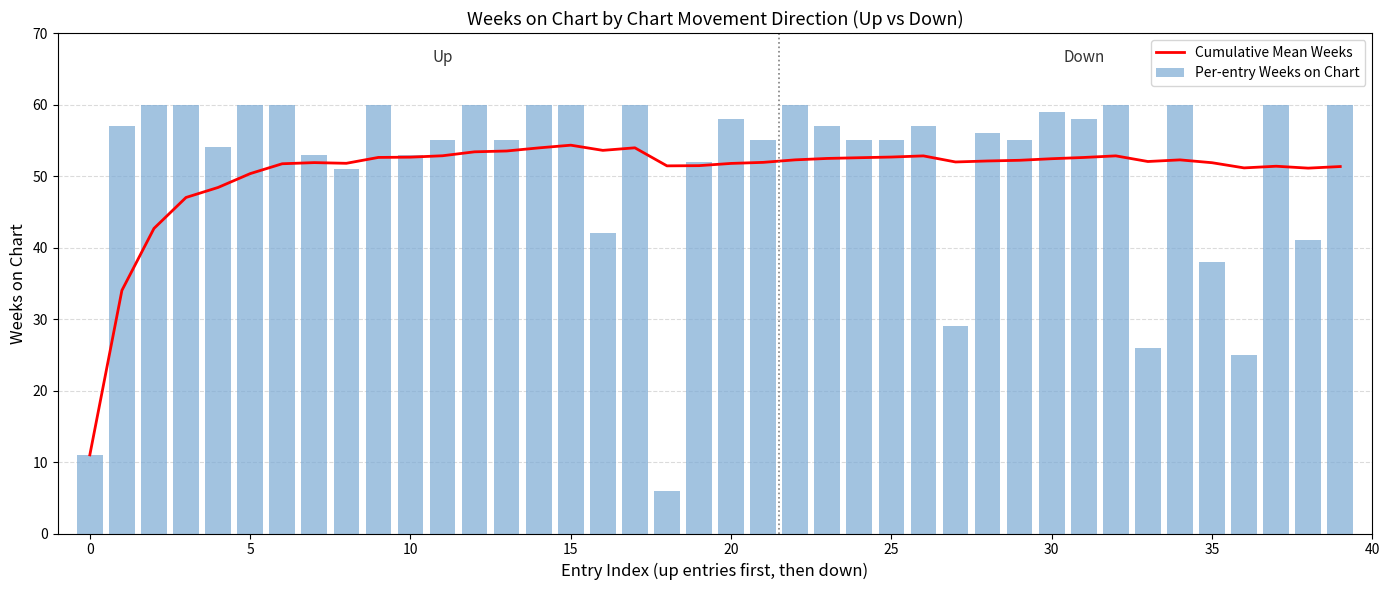

How many categories are shown in the chart?

40